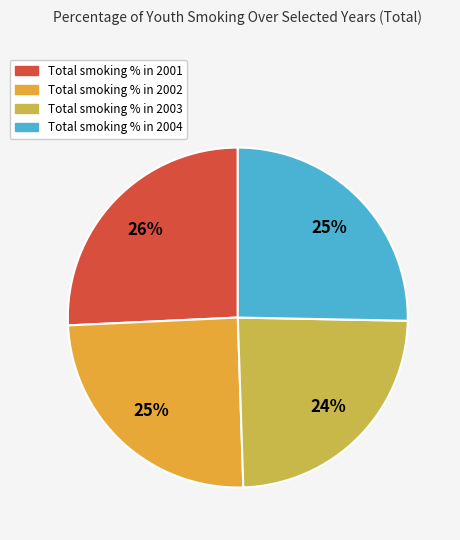

To the nearest percent, what is the difference between the largest and smallest slice percentages?

2%